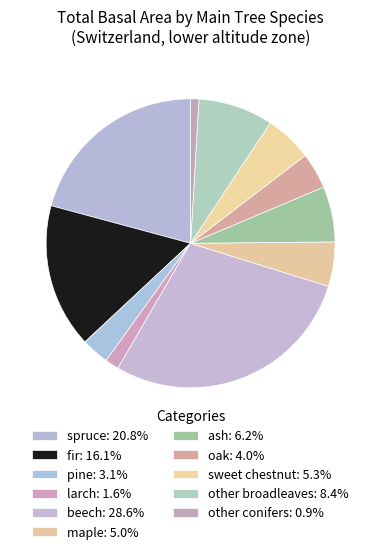

How many segments does this pie chart have?

11